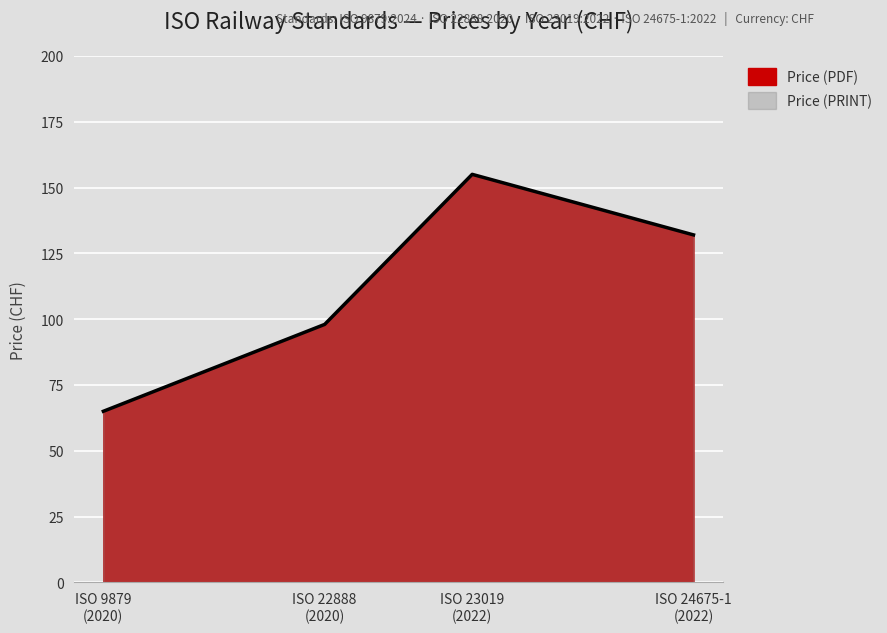

List the labels in order of value, smallest first.

ISO 9879
(2020), ISO 22888
(2020), ISO 24675-1
(2022), ISO 23019
(2022)